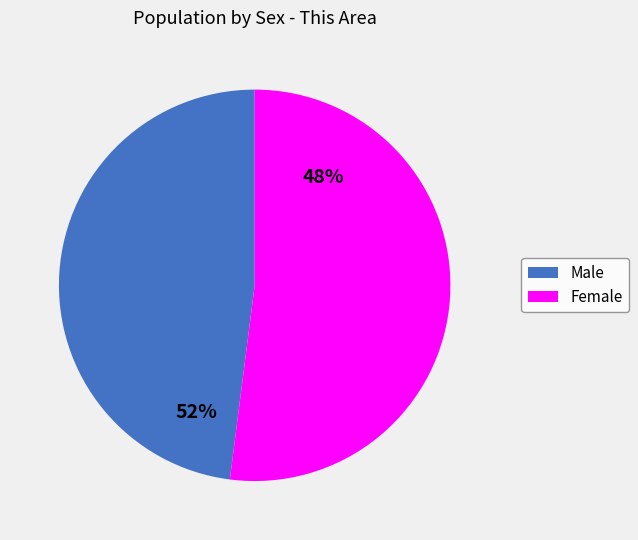

True or false: Male accounts for 48% of the total.

True